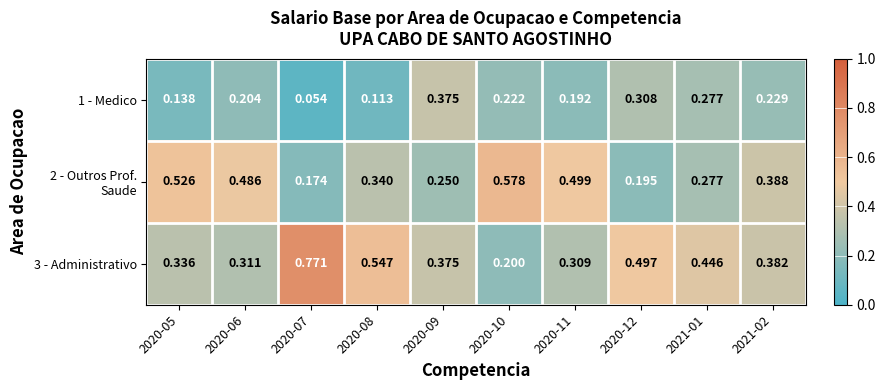

At how many categories does at least one series exceed 0?

10